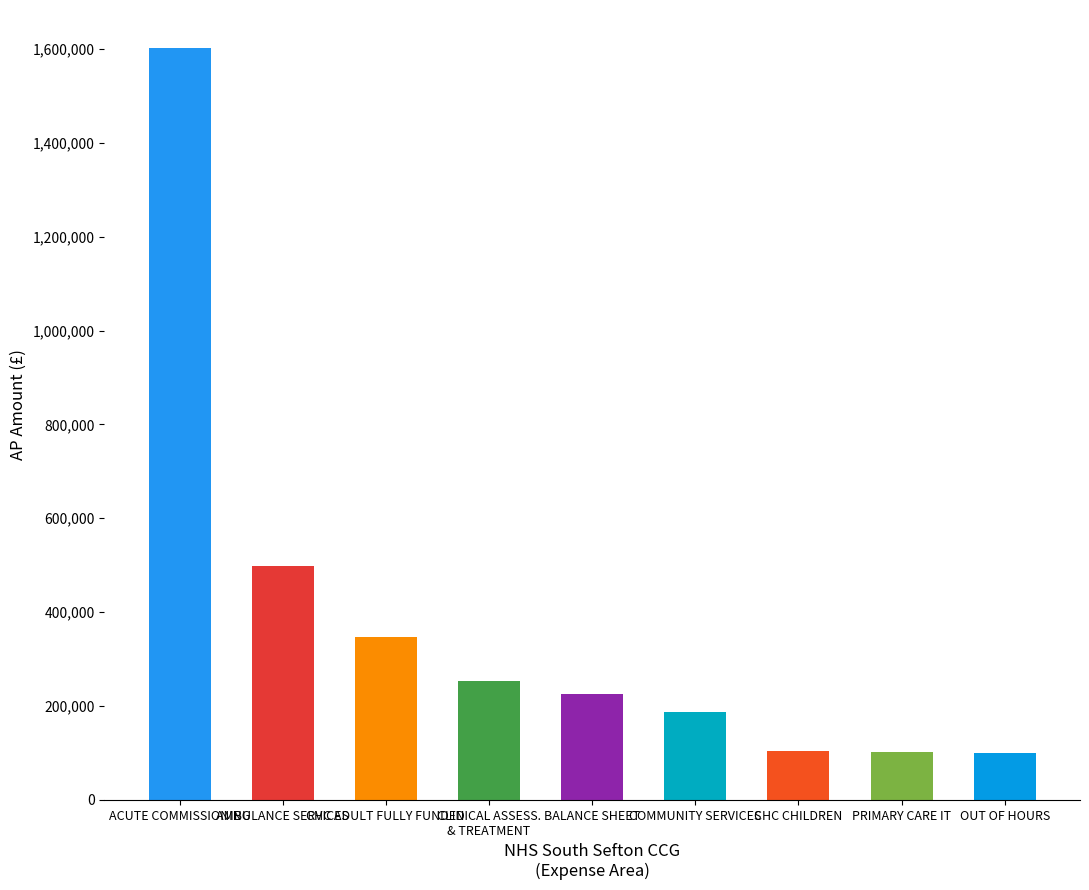

What is the sum of all values?

3417501.1